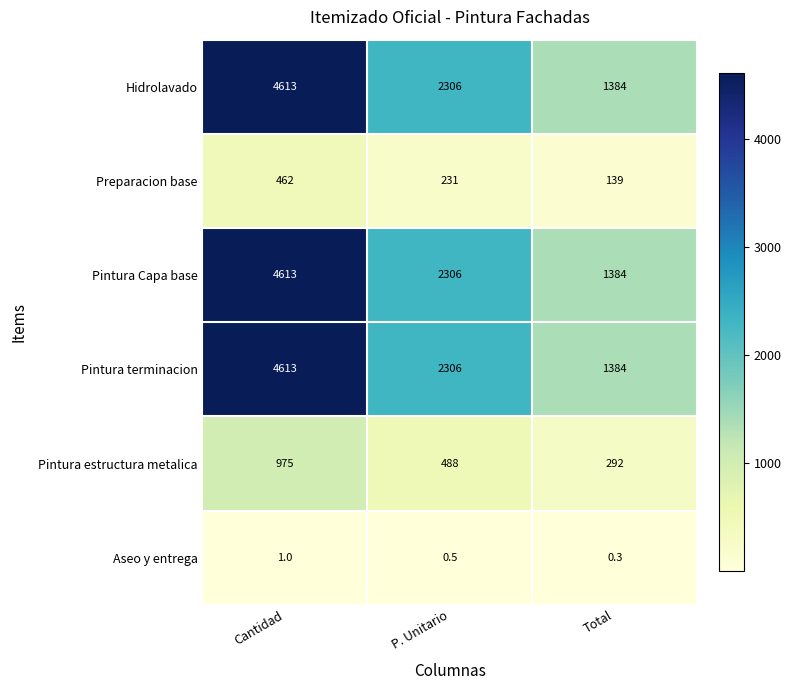

What is the minimum value shown in the chart?

0.3